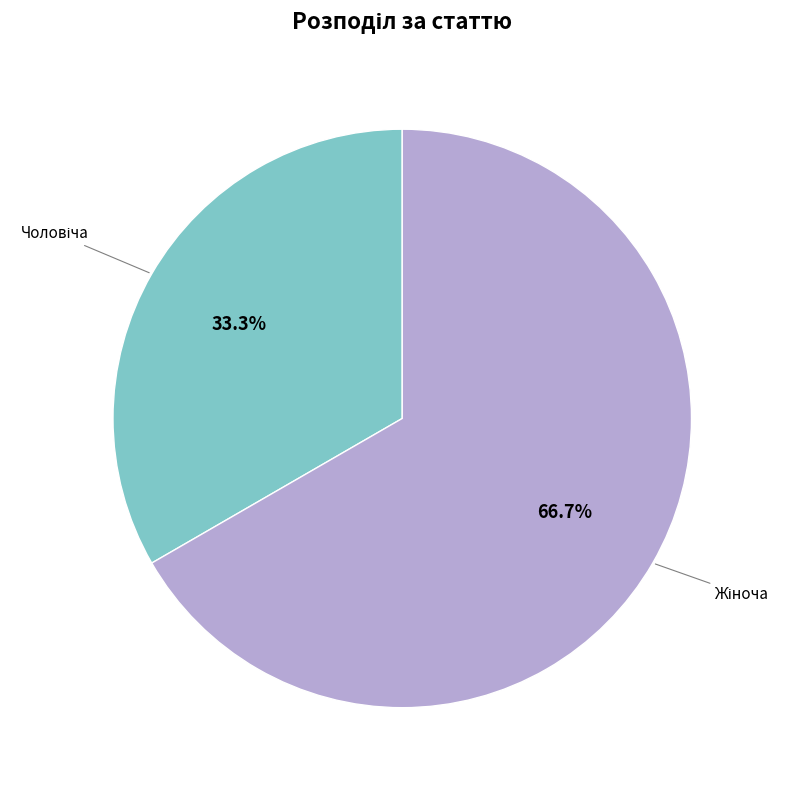

Is there any slice that represents more than half of the pie?

Yes